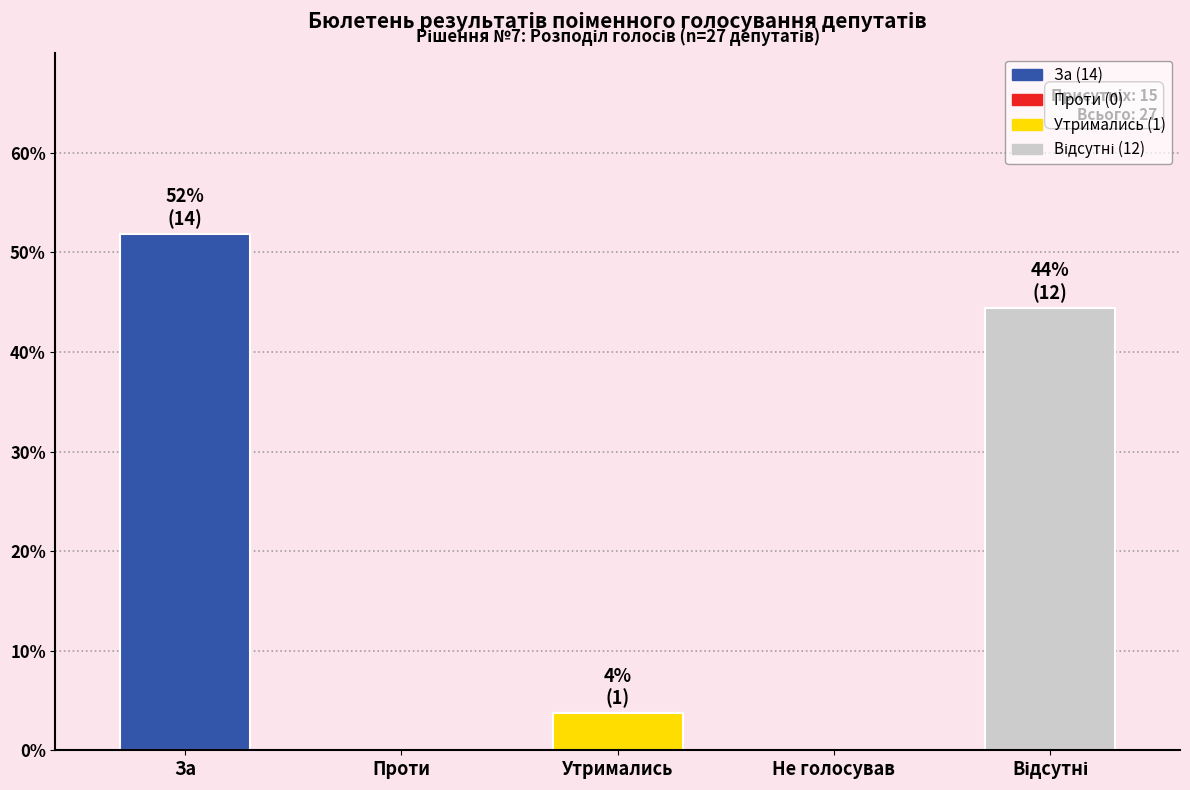

Which has a higher value, Утримались or За?

За